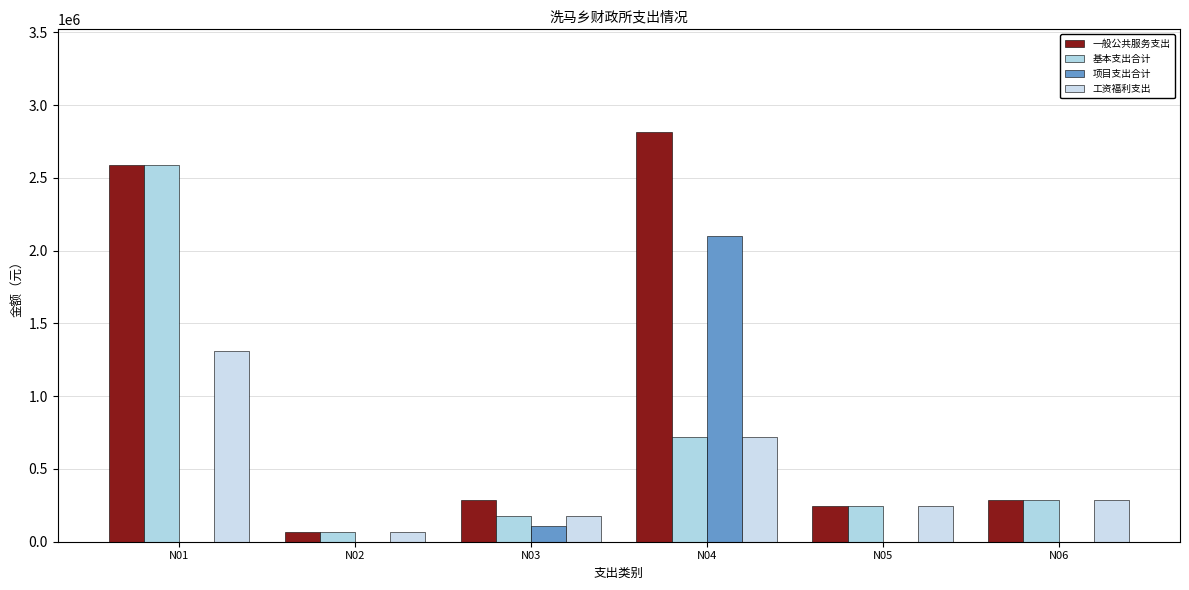

At which label is 项目支出合计 closest to 1049700?

N03